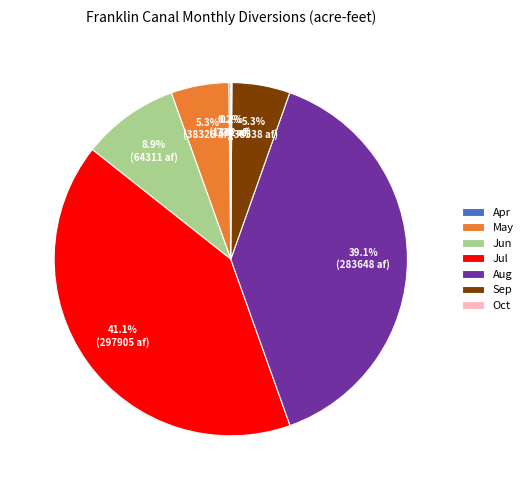

Does any single category account for the majority?

No